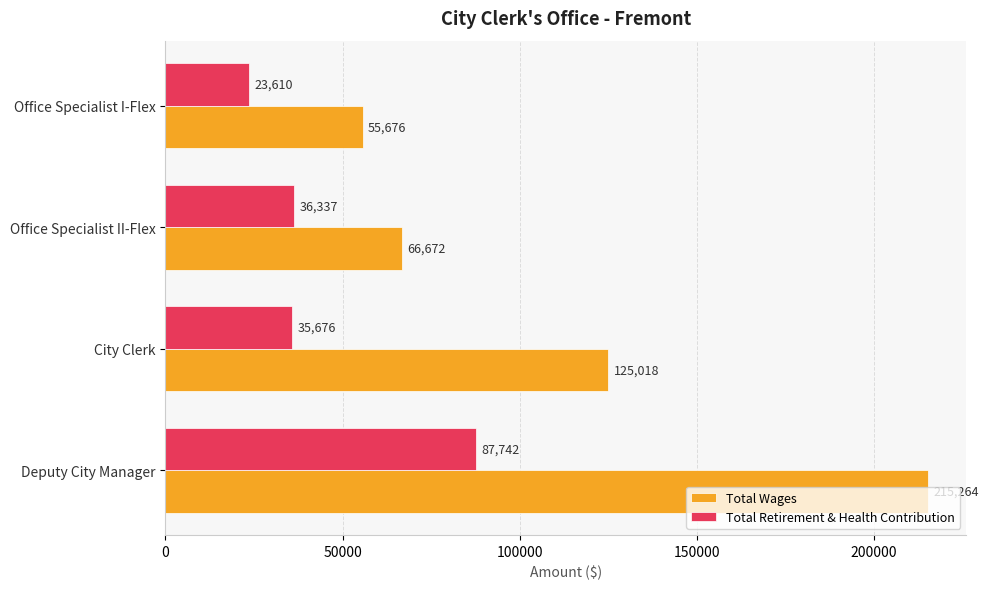

True or false: Total Wages has a value of 215264 at Deputy City Manager.

True